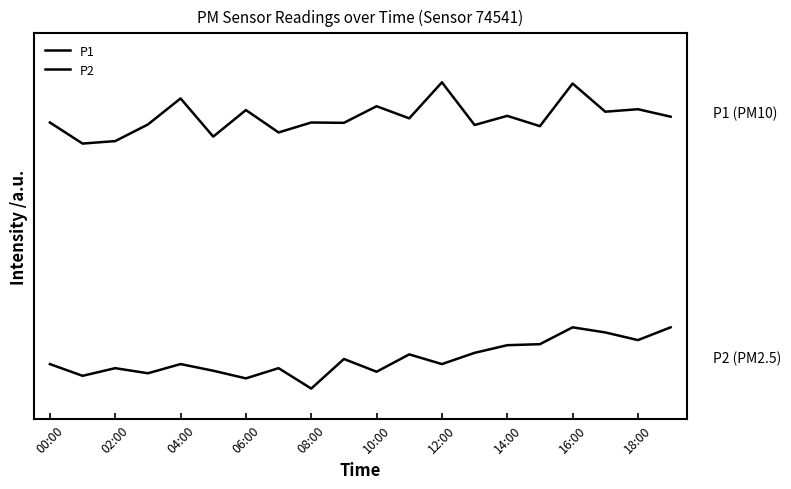

At which label is P2 closest to 0?

08:00